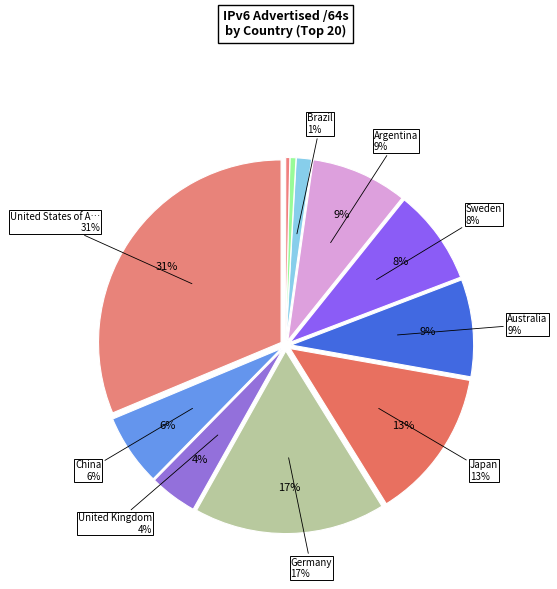

Is the sum of Netherlands and South Africa greater than half?

No